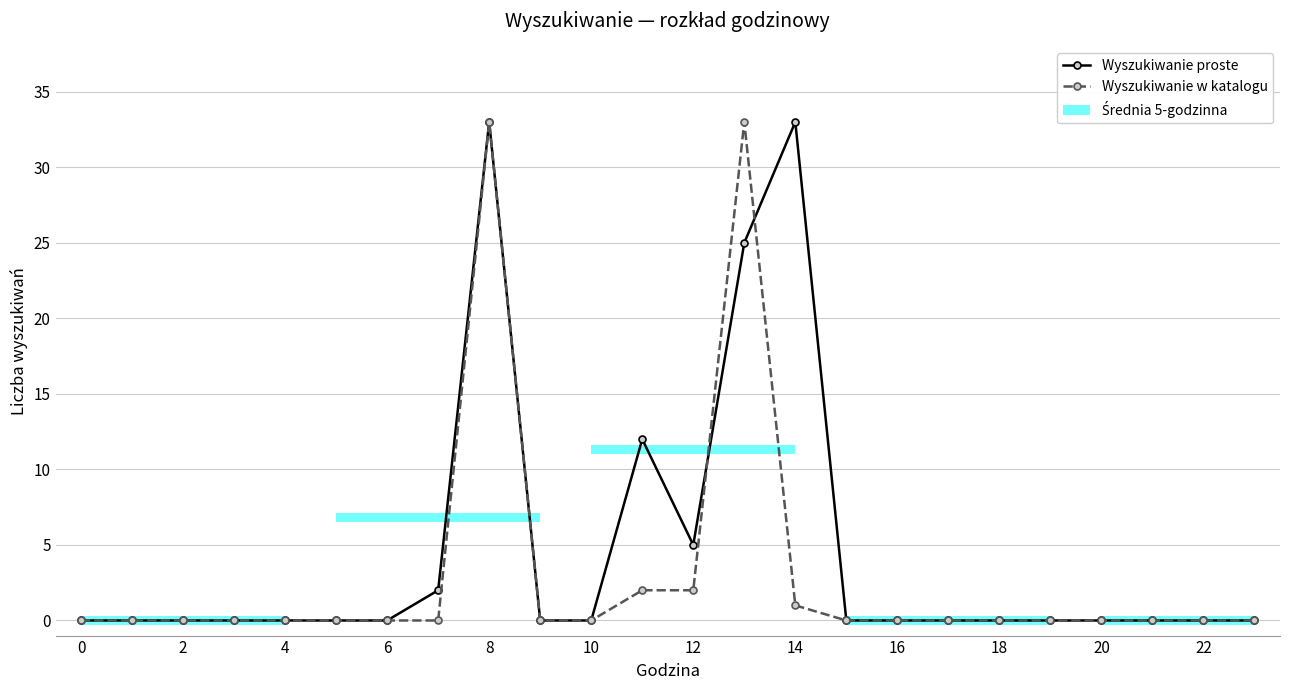

What is the sum of the Wyszukiwanie proste values at 2 and 12?

5